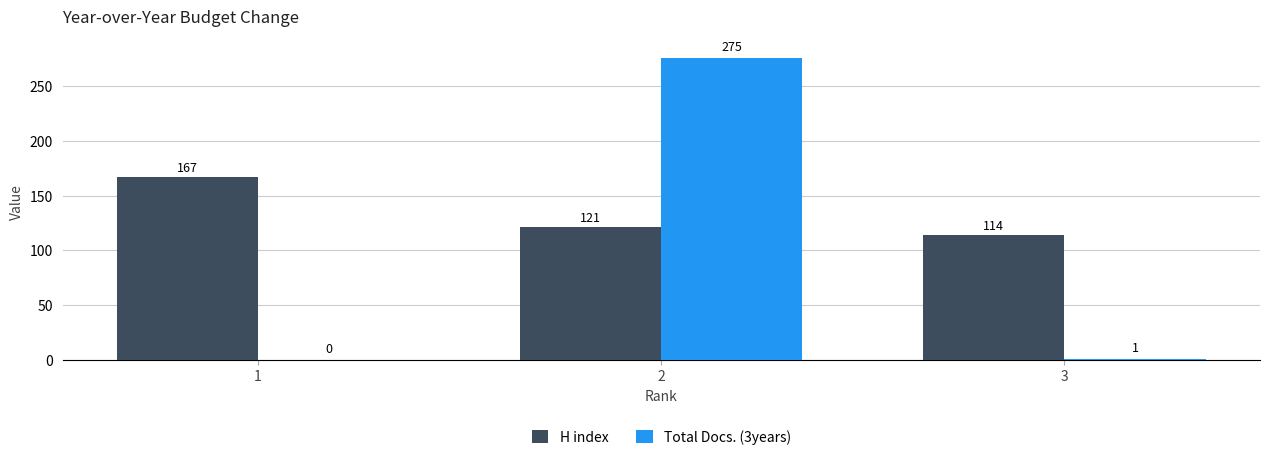

What is the highest value of the Total Docs. (3years) series?

275